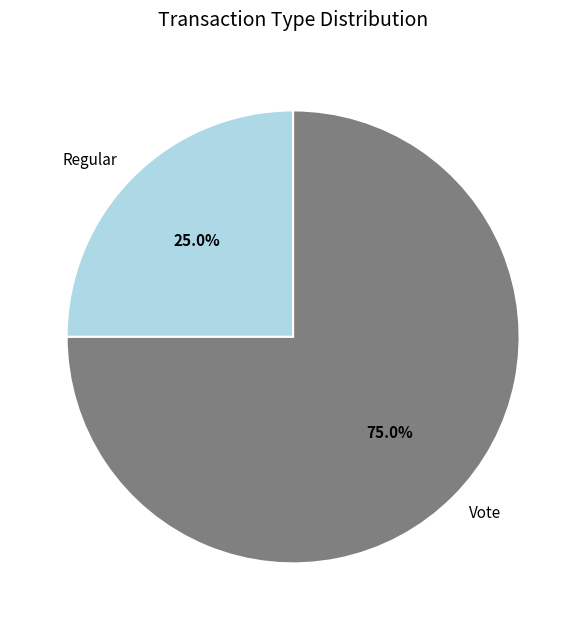

True or false: Regular accounts for 12% of the total.

False